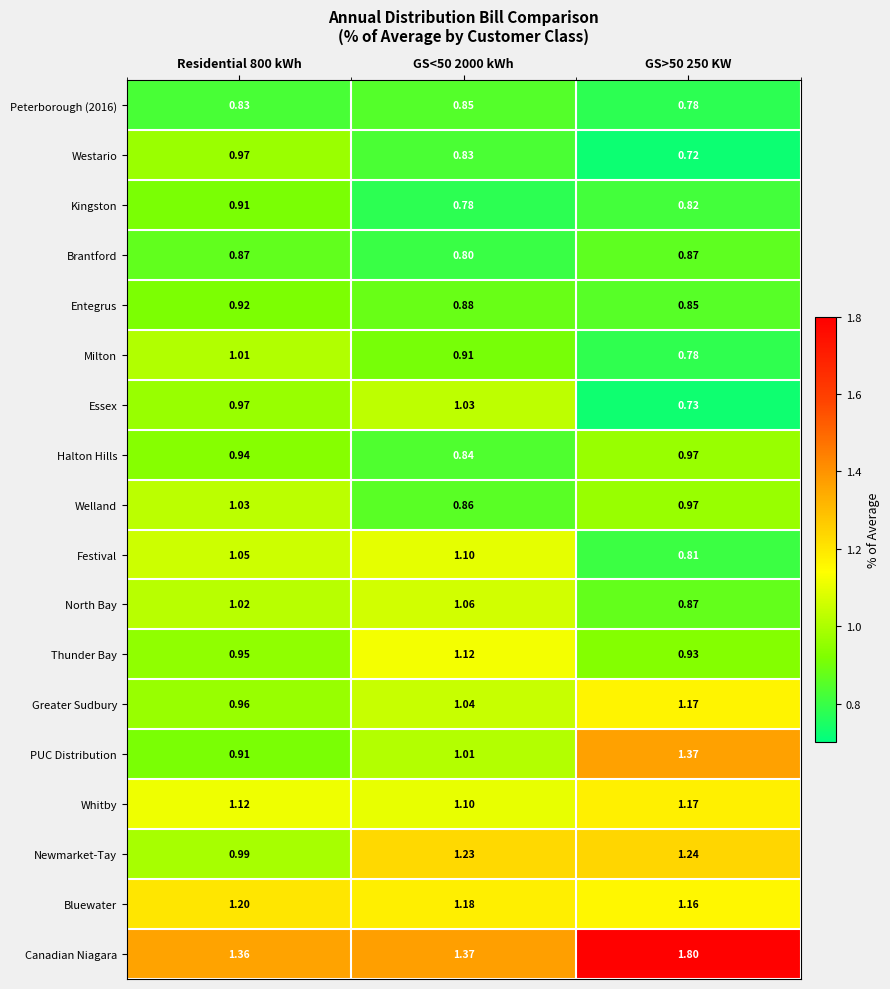

Which series has the largest range (max minus min)?

PUC Distribution